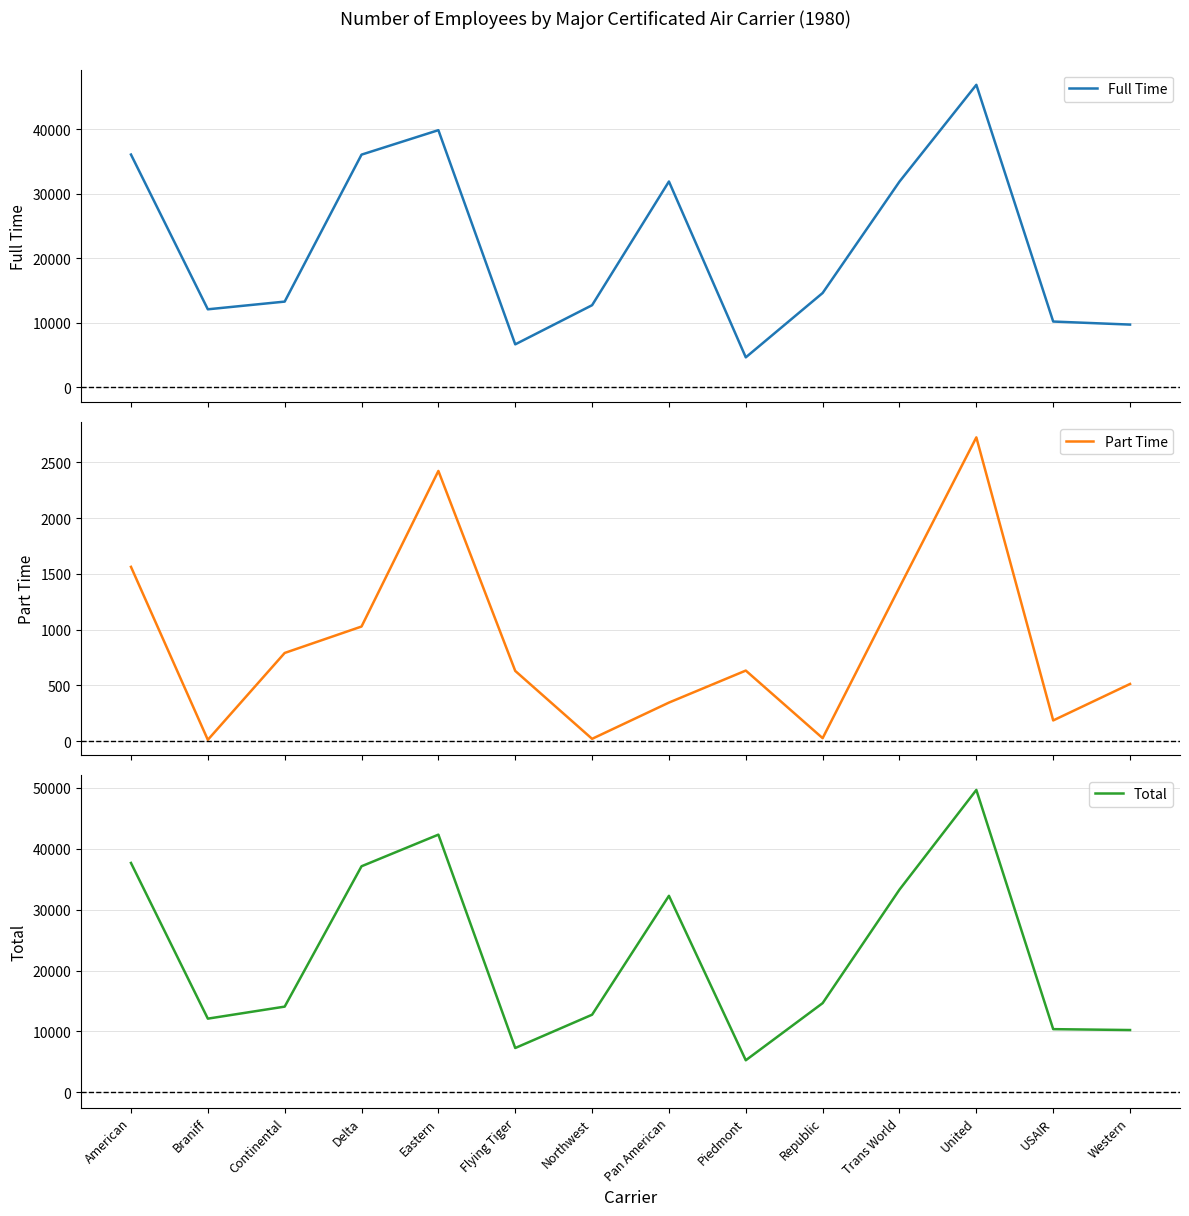

What is the difference between the Total values at United and Republic?

34985